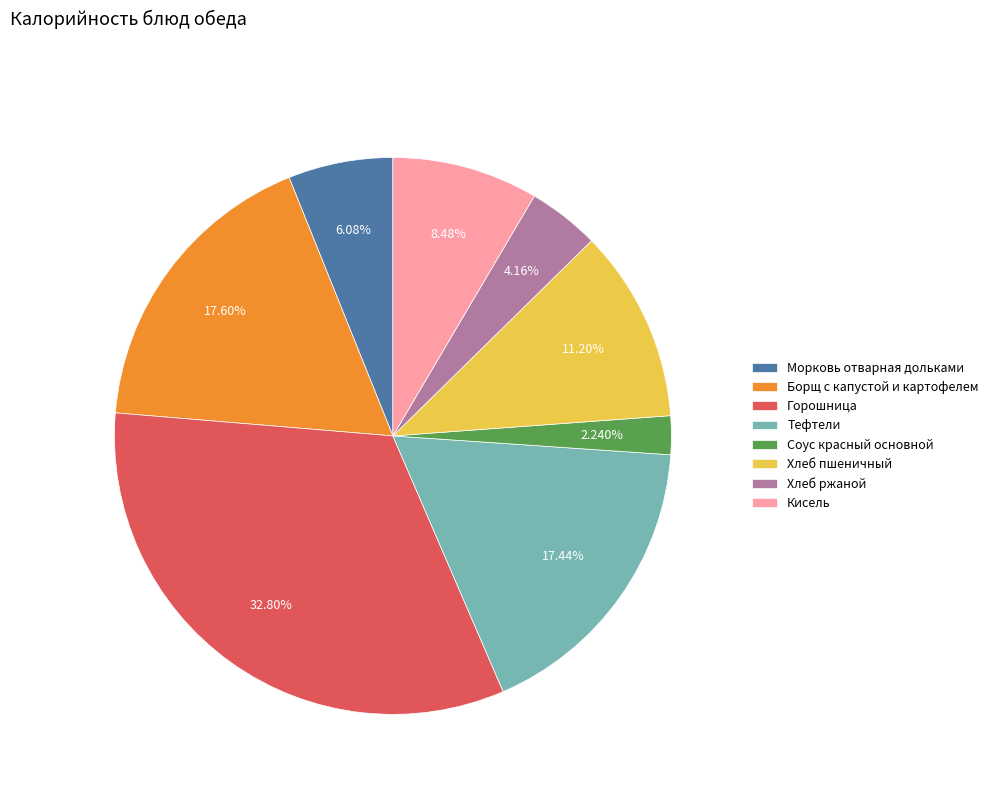

To the nearest percent, what is the average slice percentage?

12%